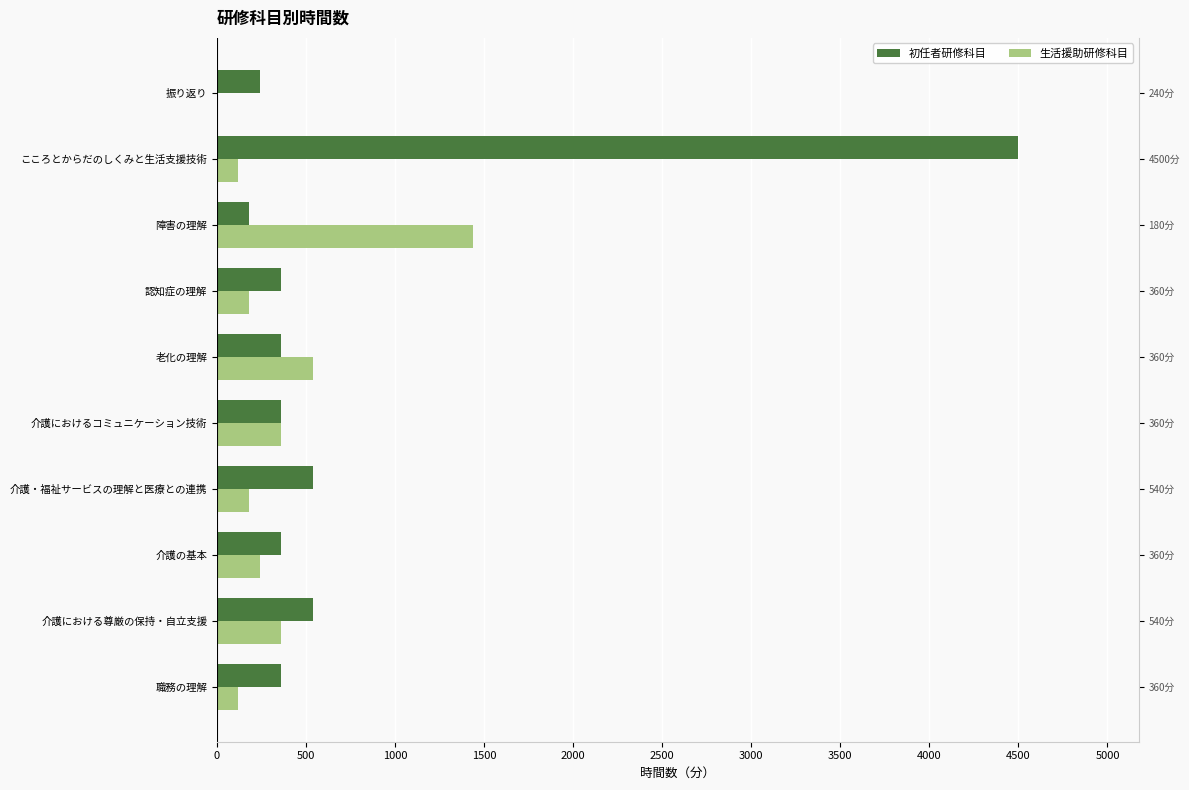

List the series in order of their overall mean, highest first.

初任者研修科目, 生活援助研修科目